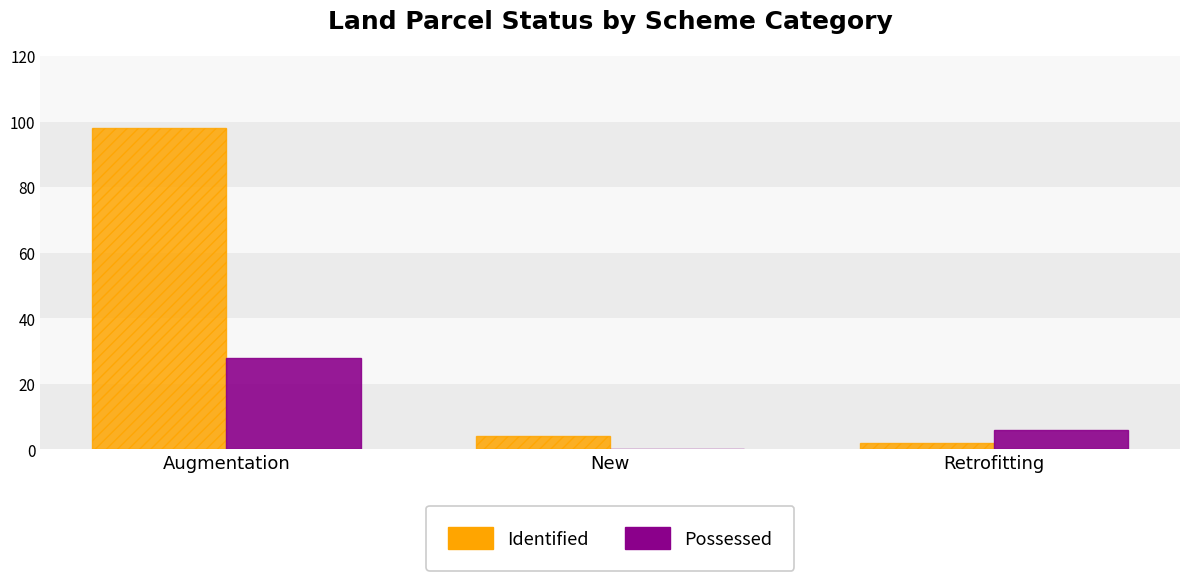

Which series changed the most between Augmentation and New?

Identified